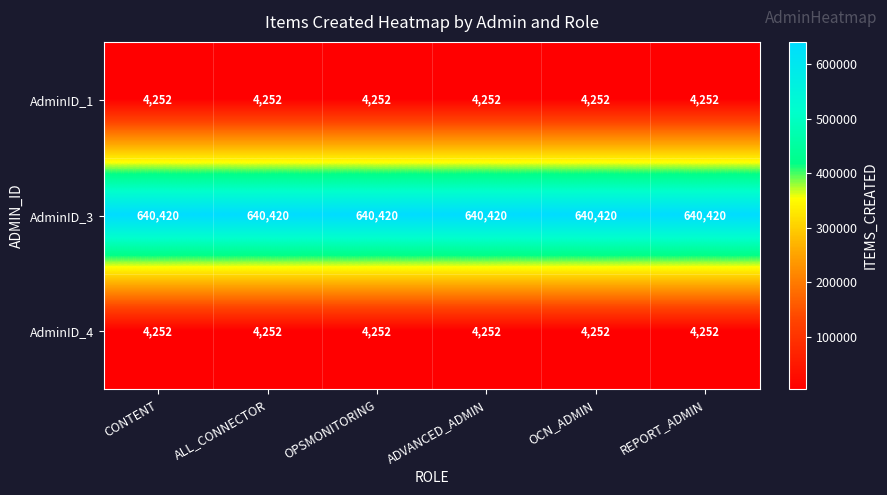

What is the total value across all series at OPSMONITORING?

648924